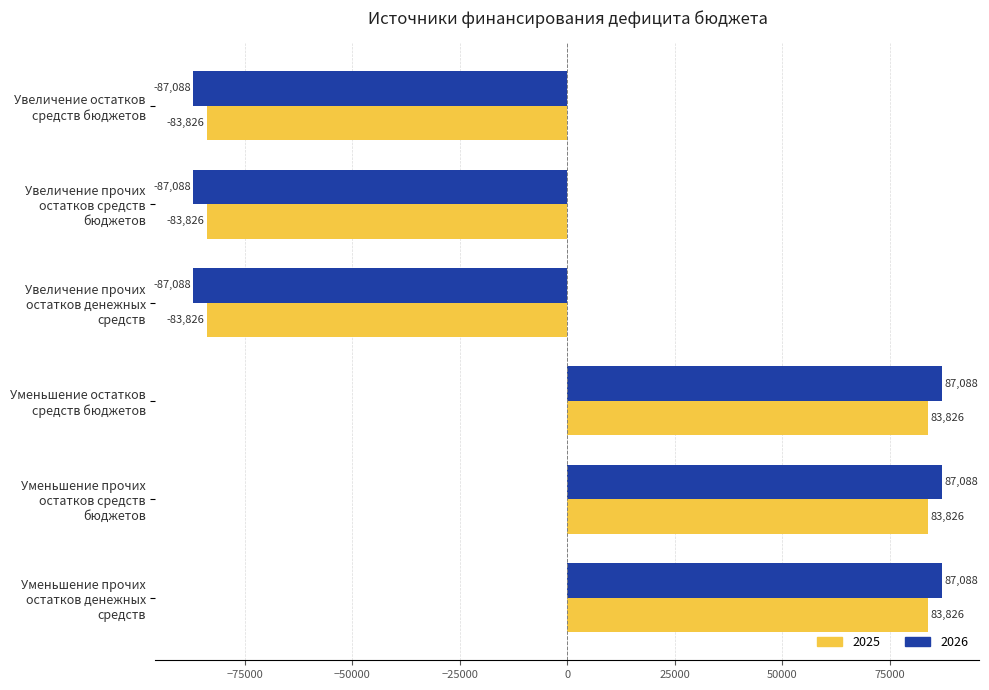

What is the lowest value of the 2025 series?

-83826.0